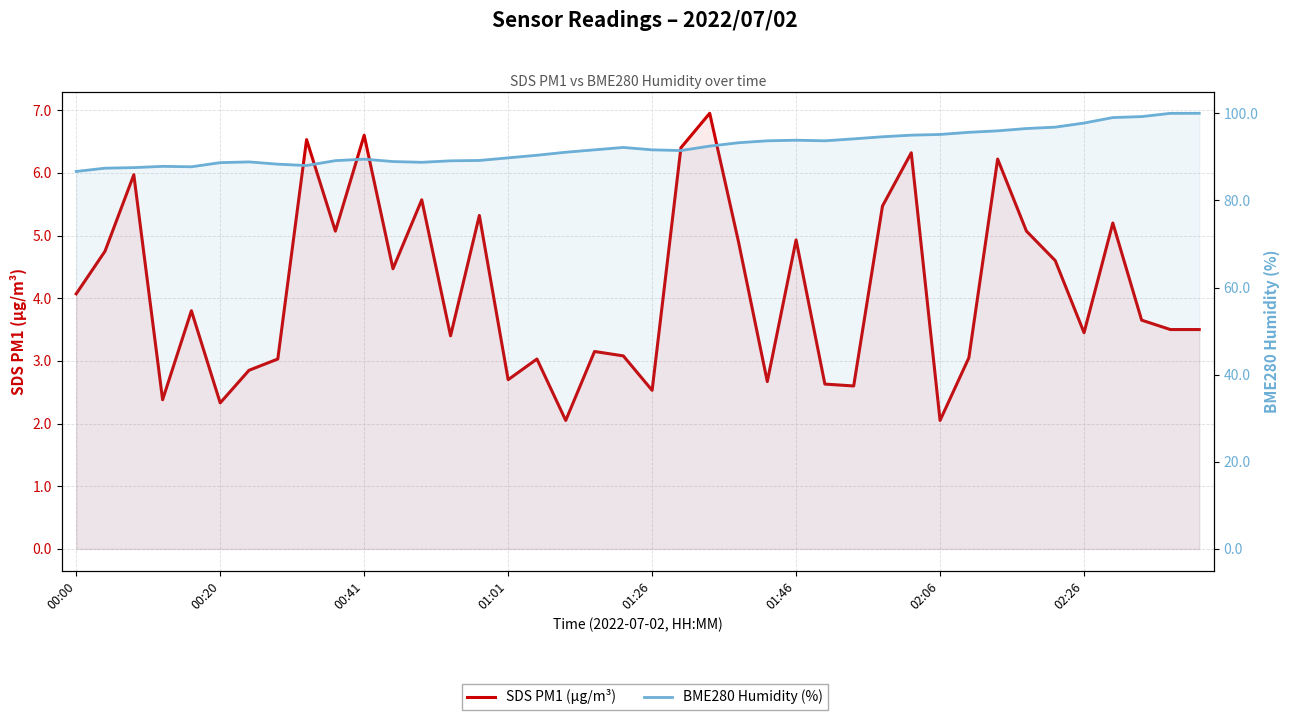

What is the total value across all series at 26?

96.3